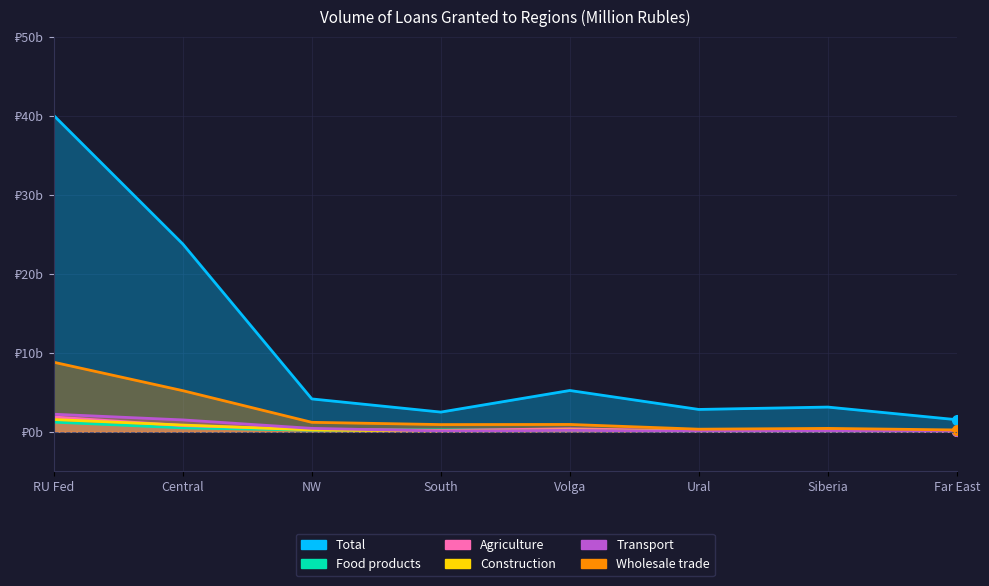

True or false: Construction has a value of 0.2 at Volga.

True